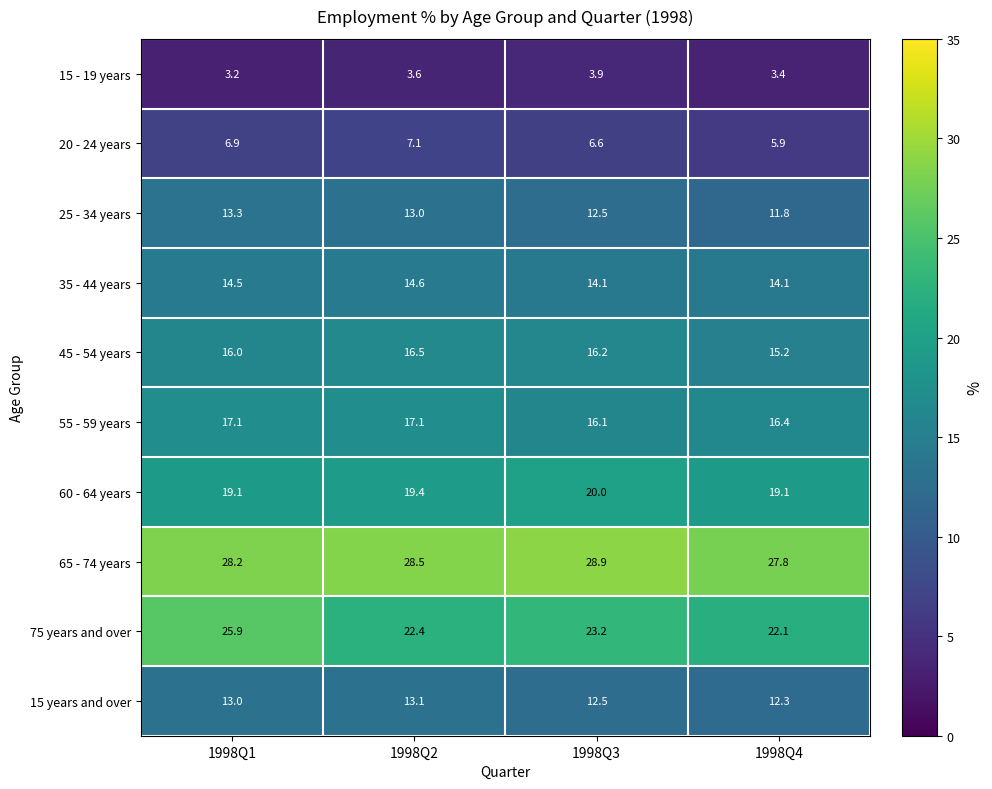

How many data points in 20 - 24 years are above 6?

3